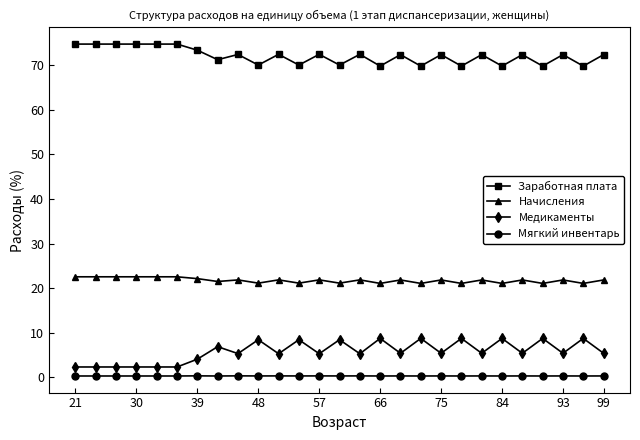

What is the maximum value shown in the chart?

74.8